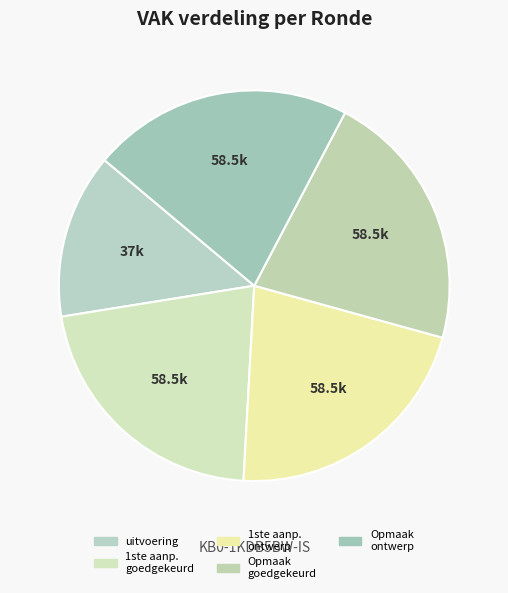

To the nearest percent, what is the average slice percentage?

20%